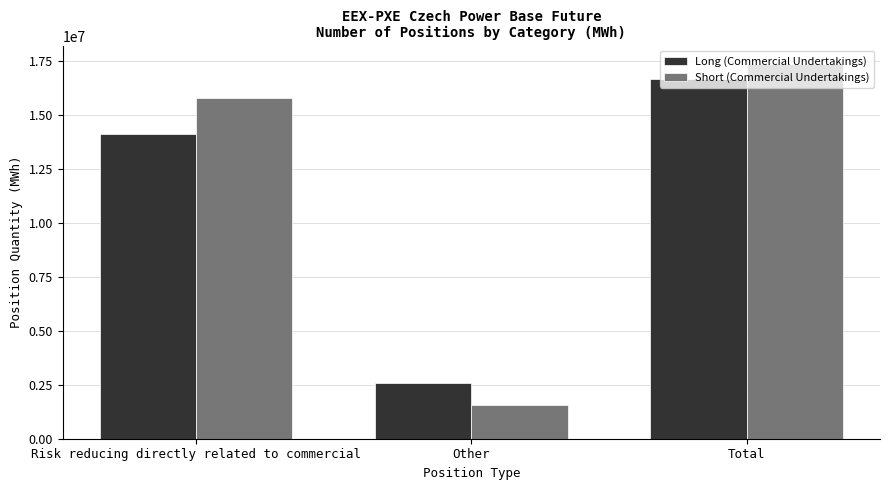

Are the bars grouped side by side (vs. stacked)?

Yes